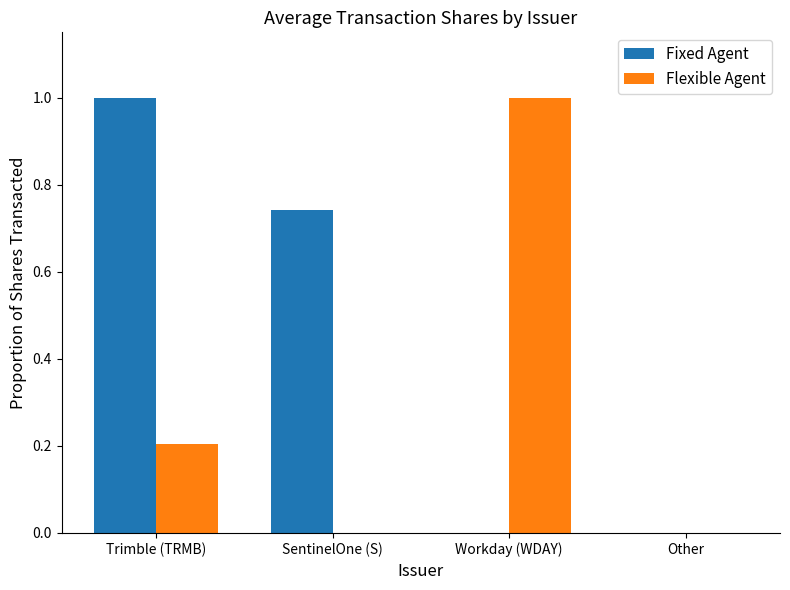

True or false: Flexible Agent has a value of 0.0 at Other.

True